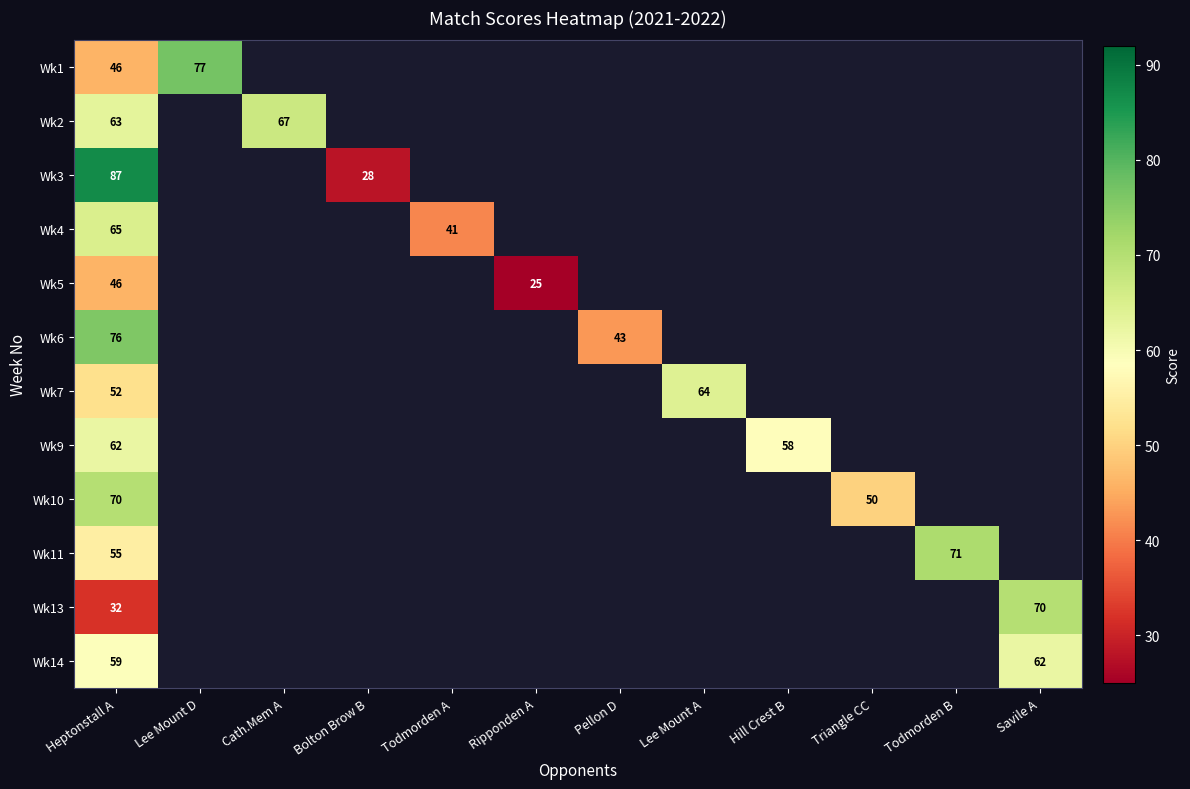

The Wk3 series shows 8 at Bolton Brow B. True or false?

False